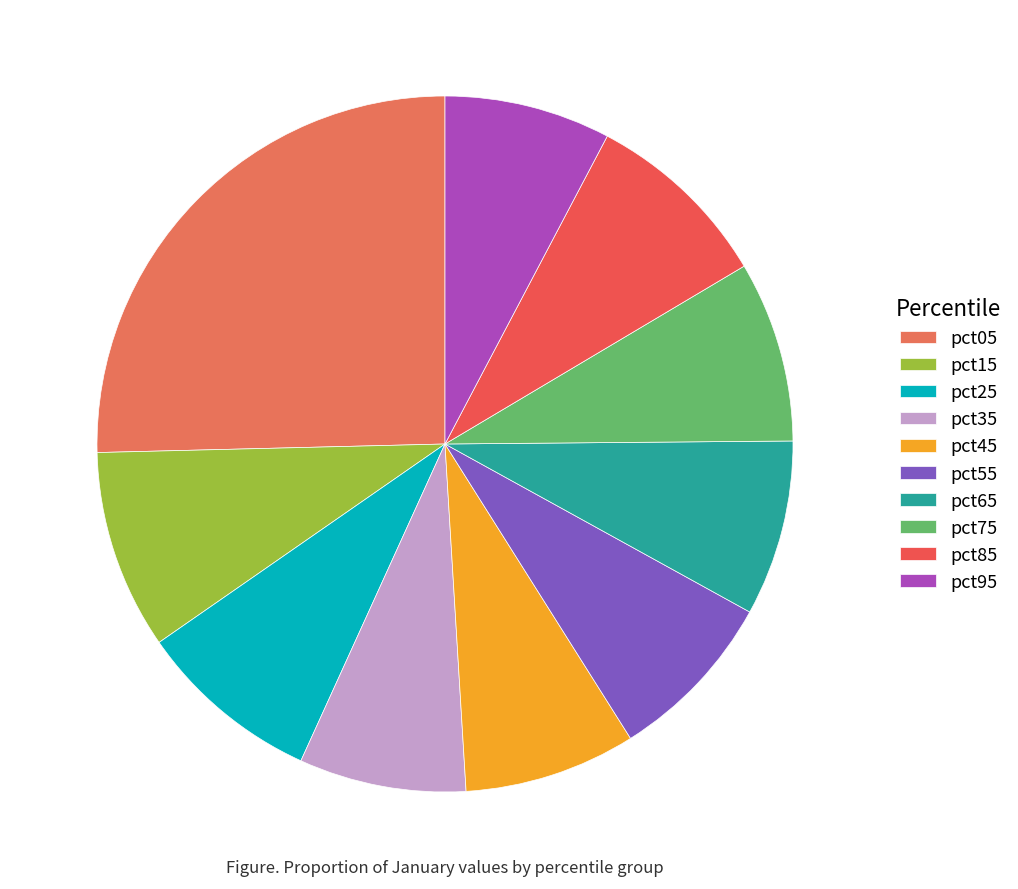

Is it true that pct75 is 1% of the pie?

False